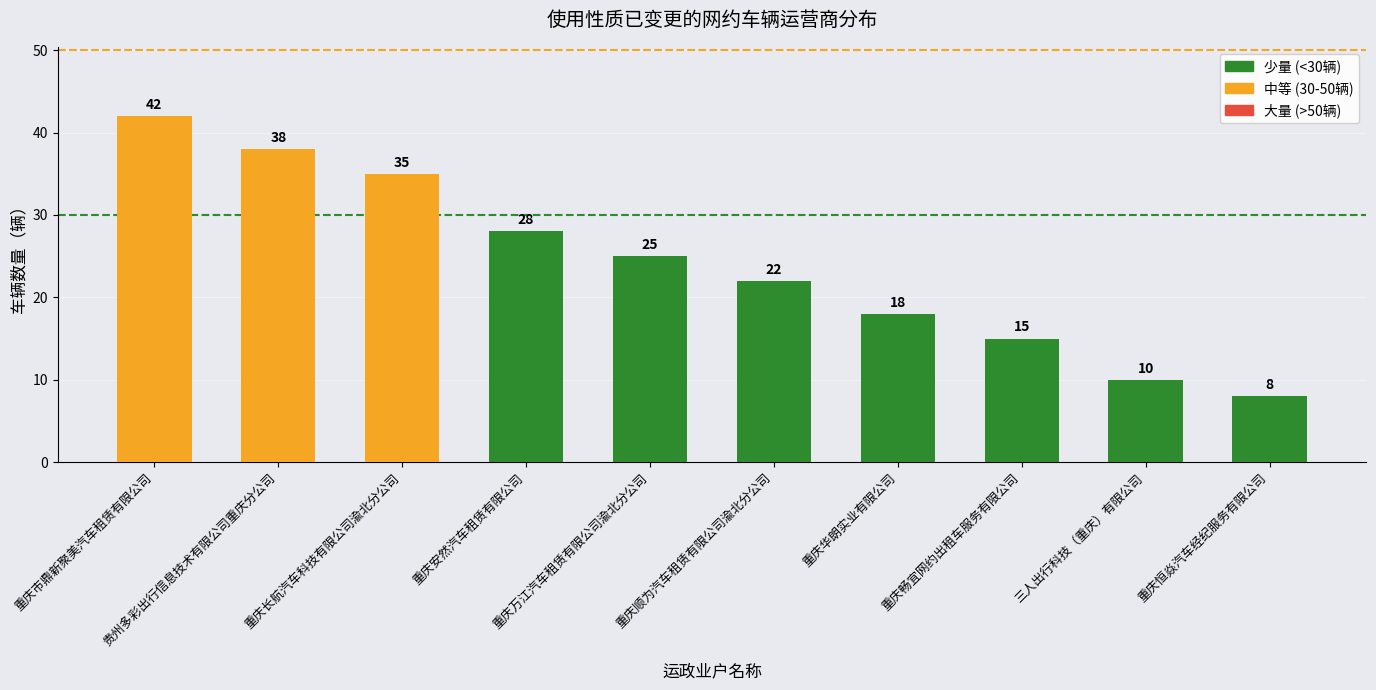

What is the label of the 9th bar from the right?

贵州多彩出行信息技术有限公司重庆分公司